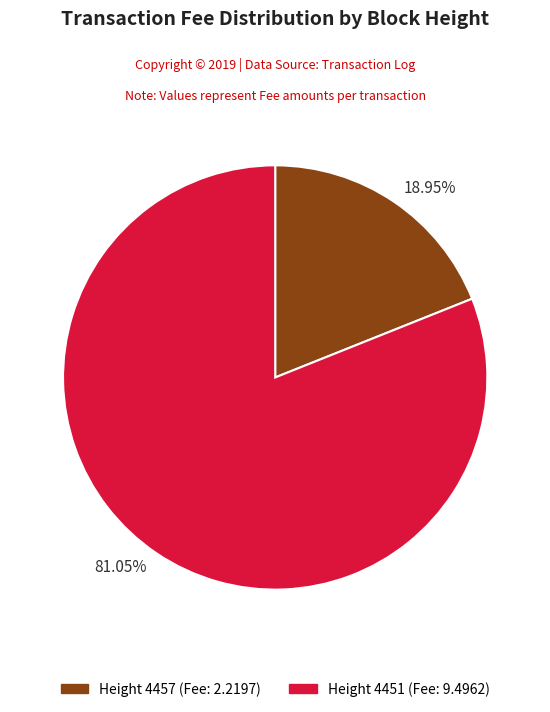

Rank the categories by value from highest to lowest.

81.05%, 18.95%